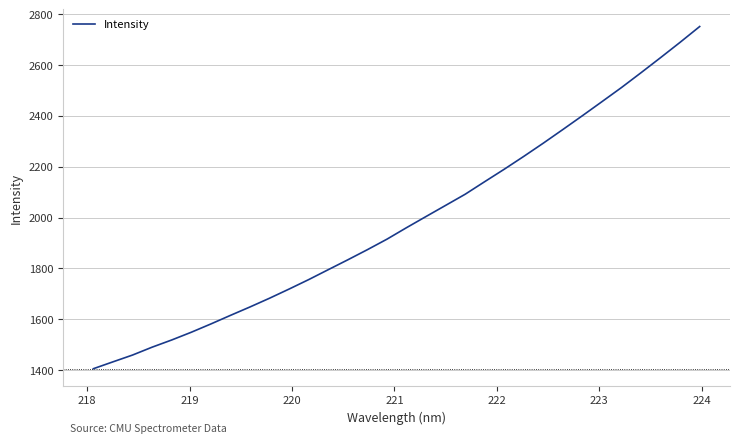

What is the difference between the maximum and minimum values?

1346.1